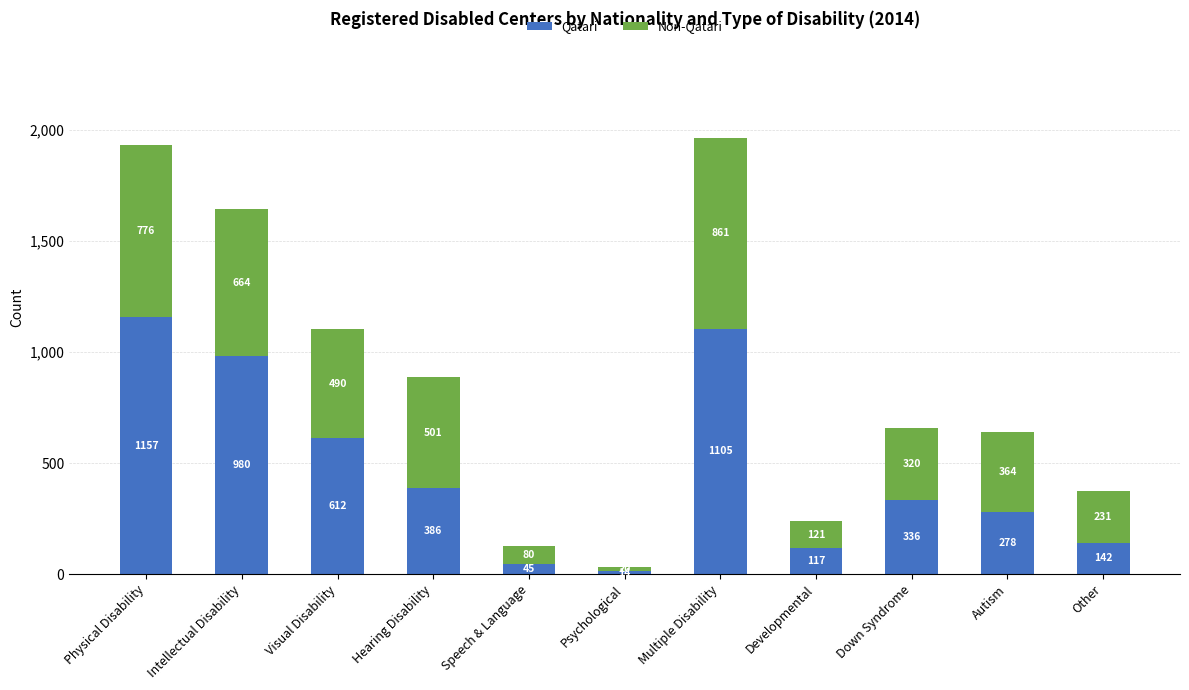

Is it true that Qatari equals 207 at Developmental?

False